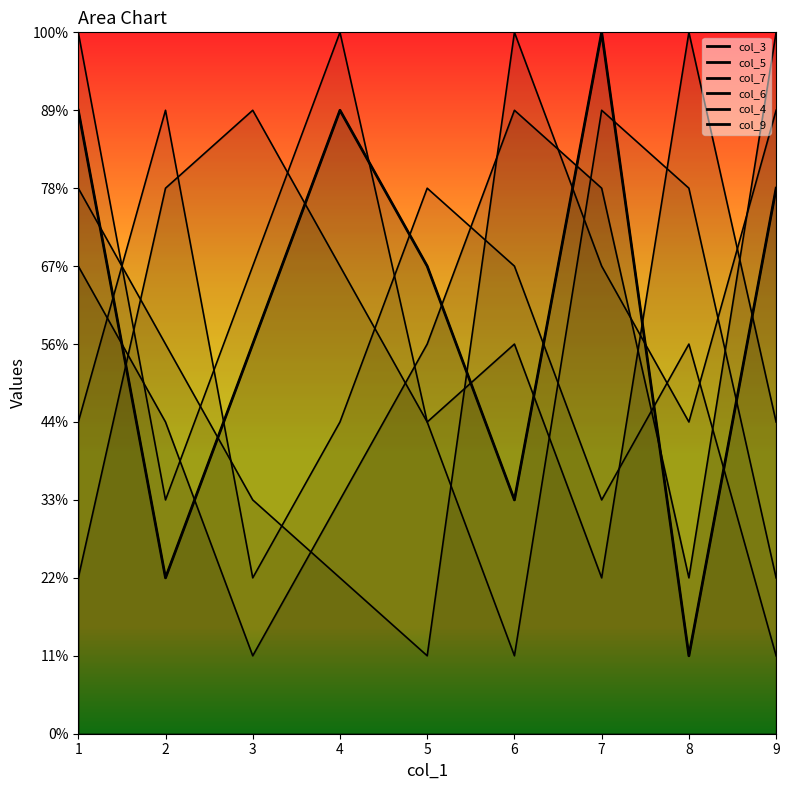

What is the sum of the col_7 values at 9 and 3?

12